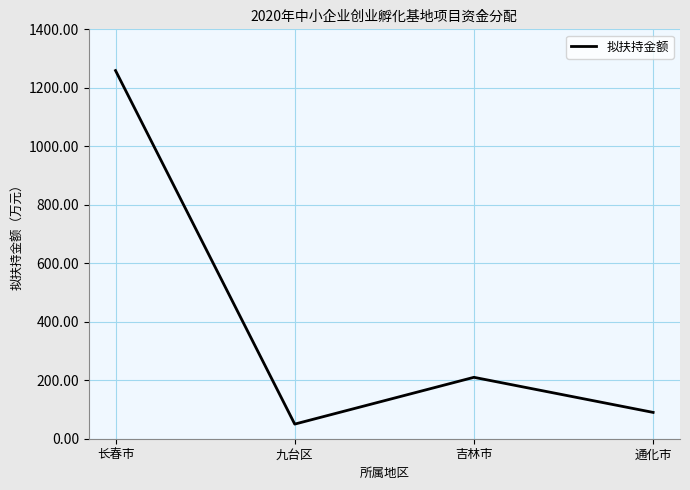

What is the difference between the second highest and minimum values?

160